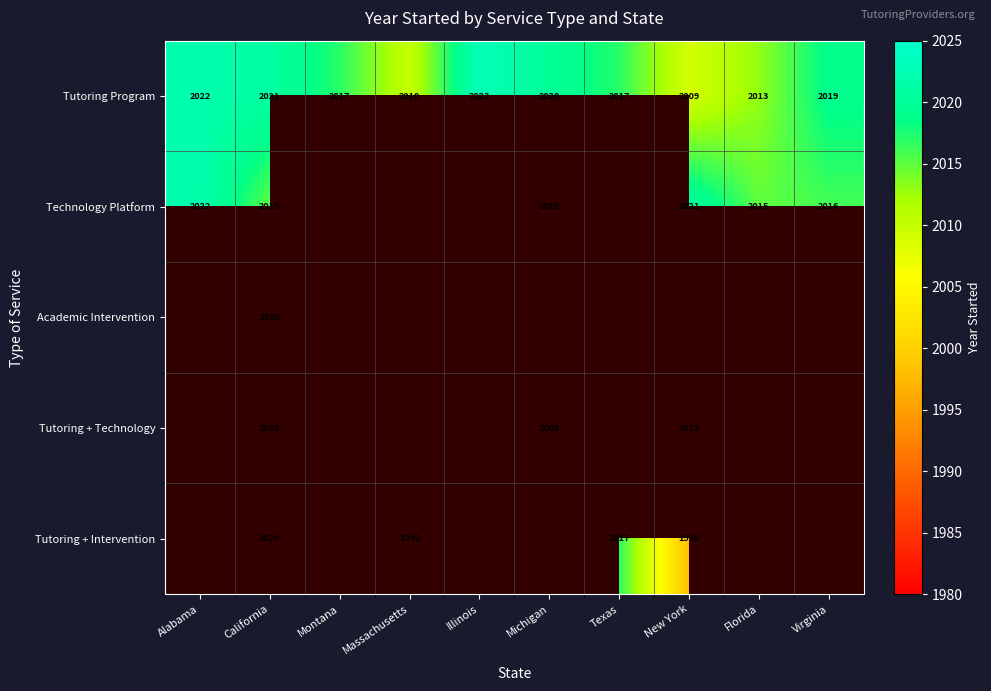

How many distinct data groups are displayed?

5